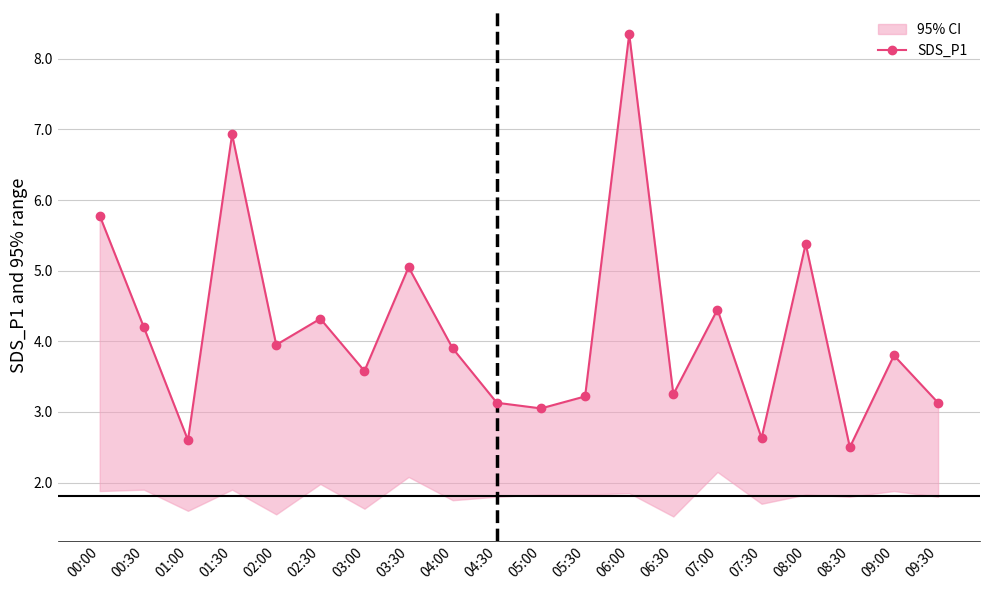

True or false: the data shows 4.2 at 08:30.

False